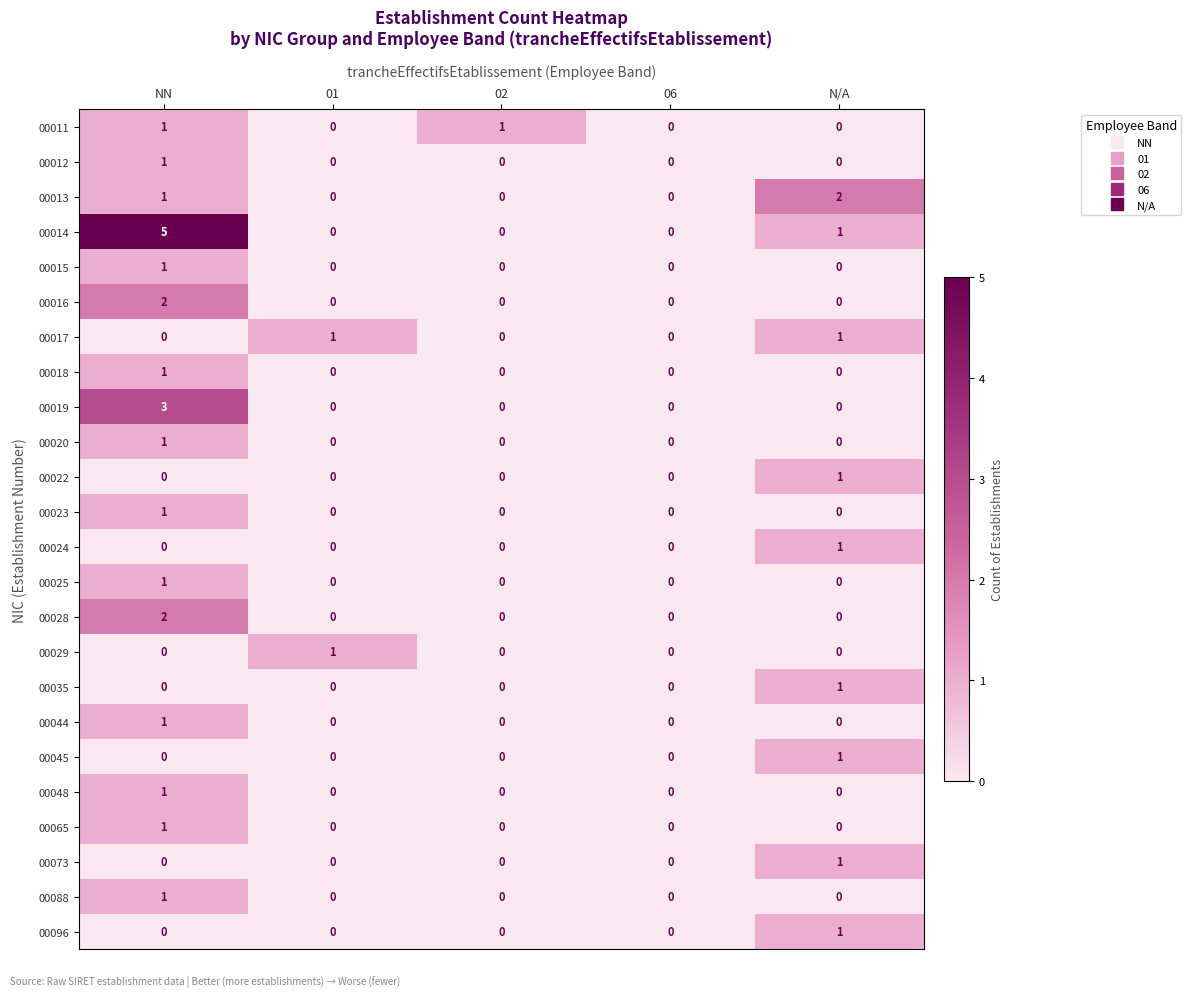

The value of 00029 at 01 is 1. True or false?

True